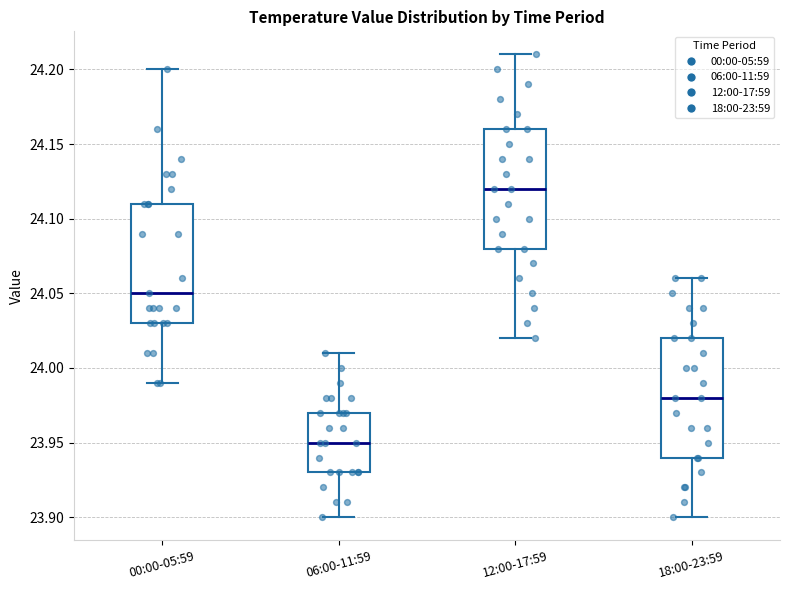

Reading left to right, read every box against the y-axis: the position of its median line, the range the box covers, and the ends of its whiskers. The values are not printed on the chart, so give them approximately, as read against the axis.

00:00-05:59: median 24.05, box 24.03 to 24.11, whiskers 23.99 to 24.20
06:00-11:59: median 23.95, box 23.93 to 23.97, whiskers 23.90 to 24.01
12:00-17:59: median 24.12, box 24.08 to 24.16, whiskers 24.02 to 24.21
18:00-23:59: median 23.98, box 23.94 to 24.02, whiskers 23.90 to 24.06